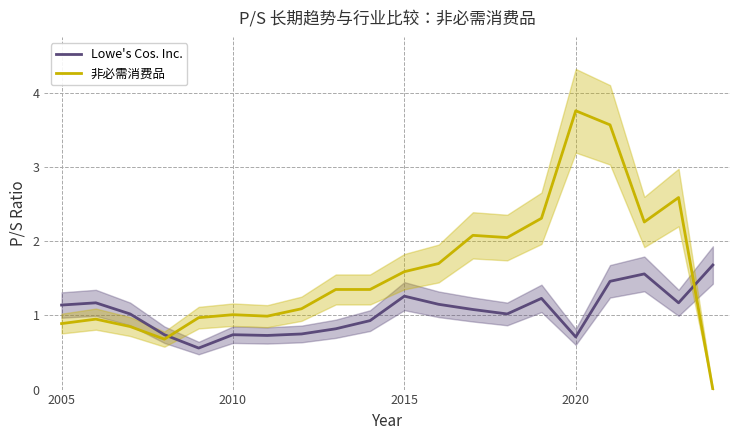

What is the total value across all series at 19?

1.7